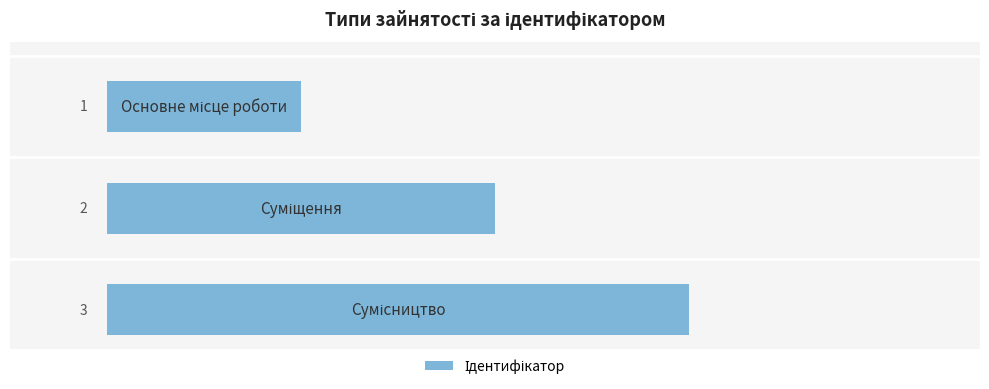

Count the values in the range 1 to 3.

3